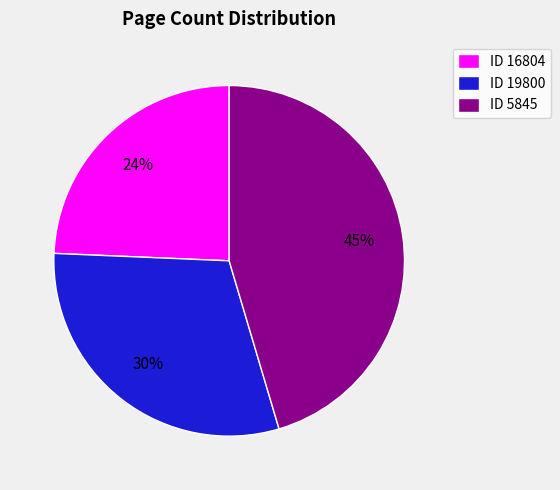

Is there a majority slice in this chart?

No